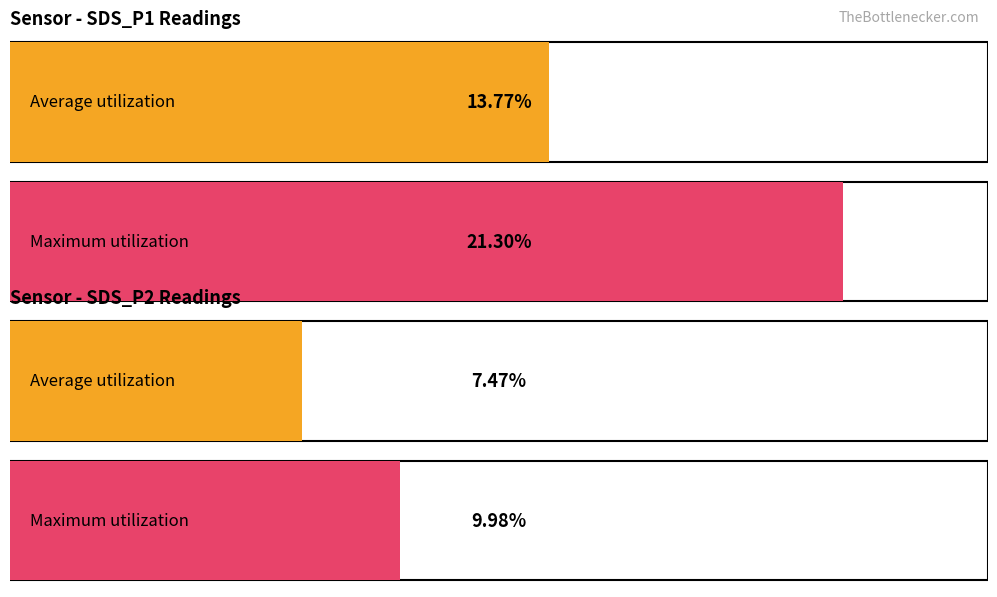

Which series has the largest range (max minus min)?

SDS_P1